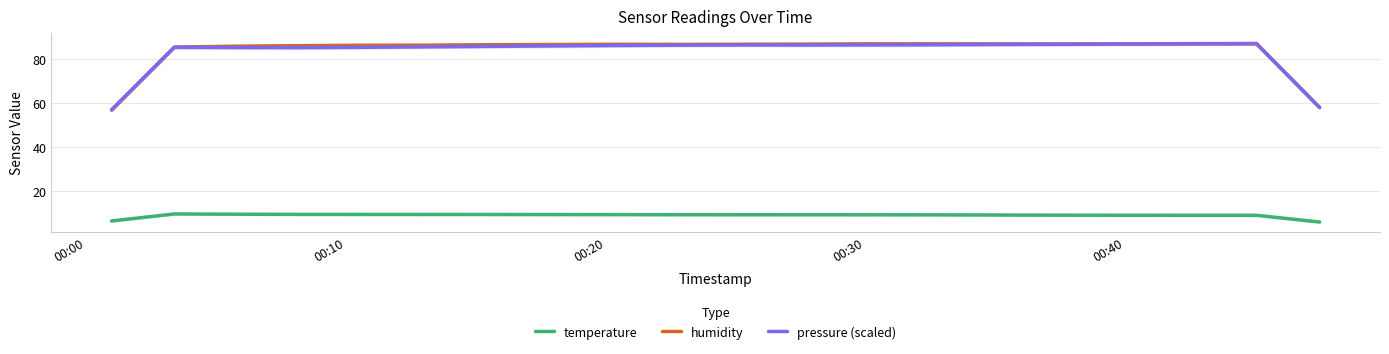

What is the maximum value for temperature?

9.7